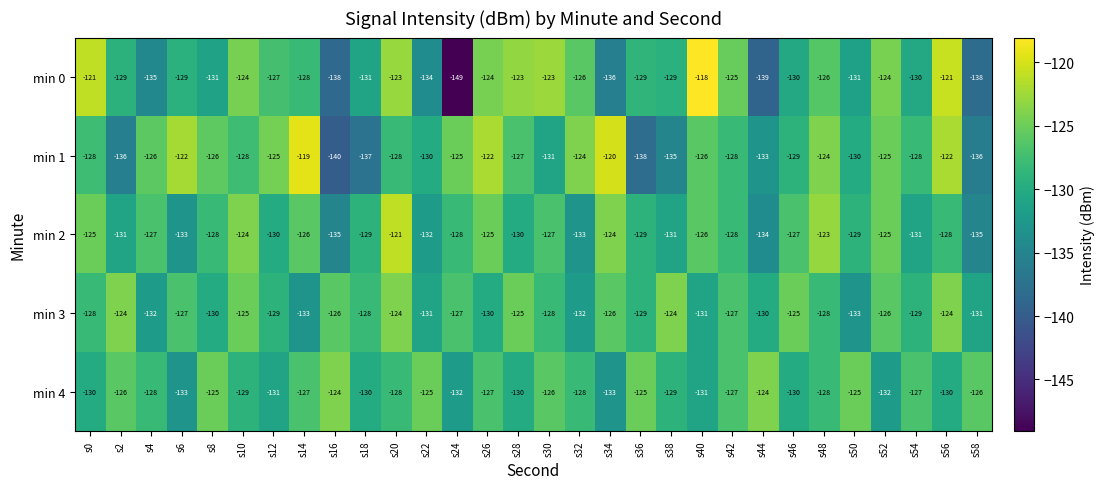

Which label corresponds to the smallest value in the chart?

s24